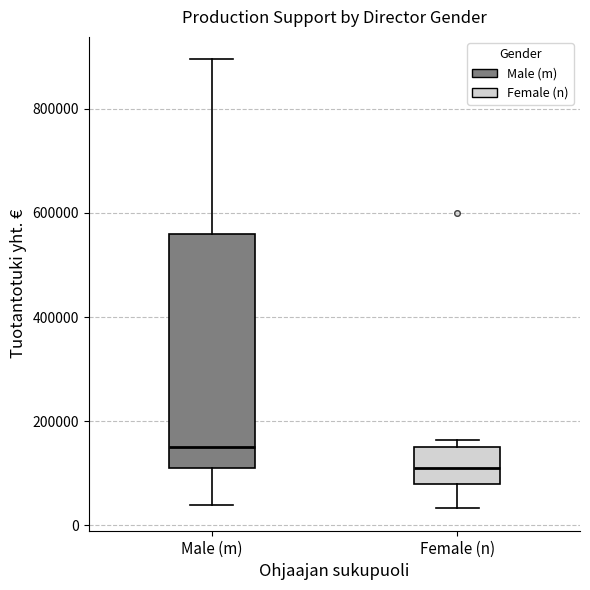

Where does the median line of the box for Female (n) sit on the y-axis? The values are not printed on the chart, so give them approximately, as read against the axis.

120000